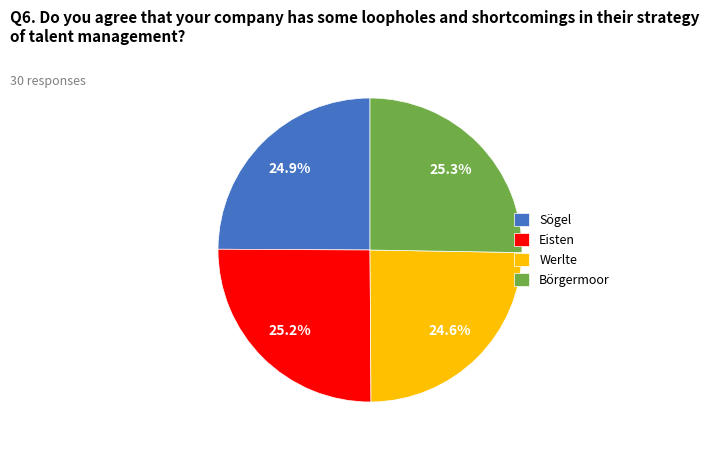

Combined, what portion of the pie is Werlte and Eisten?

49.8%